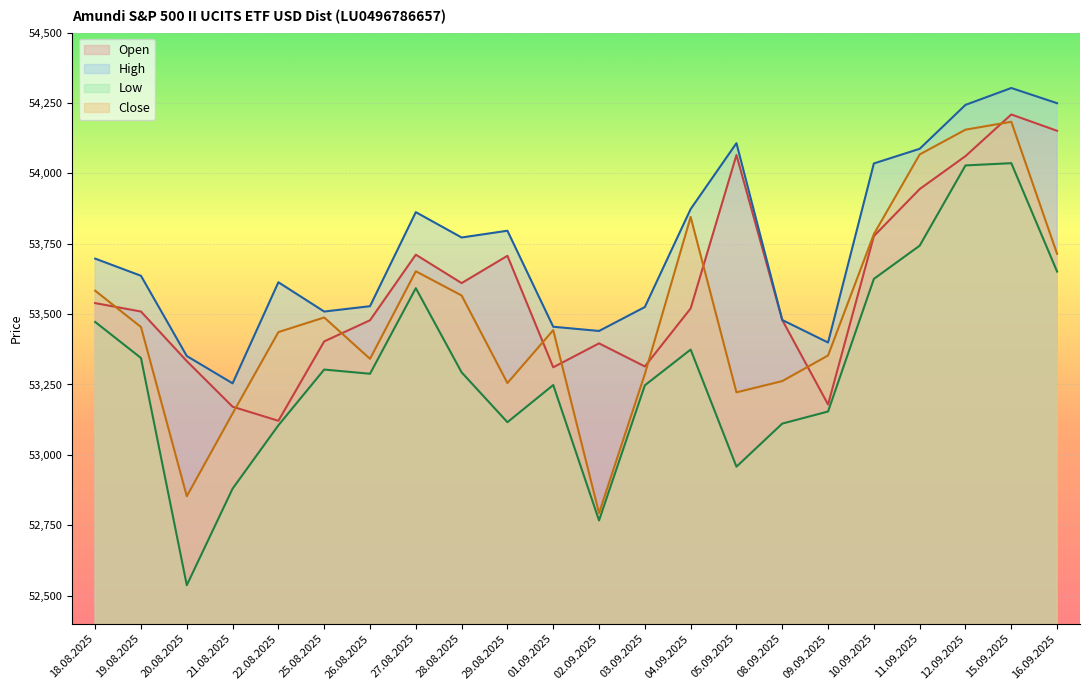

At 16.09.2025, list the series in order from smallest to largest.

Low, Close, Open, High